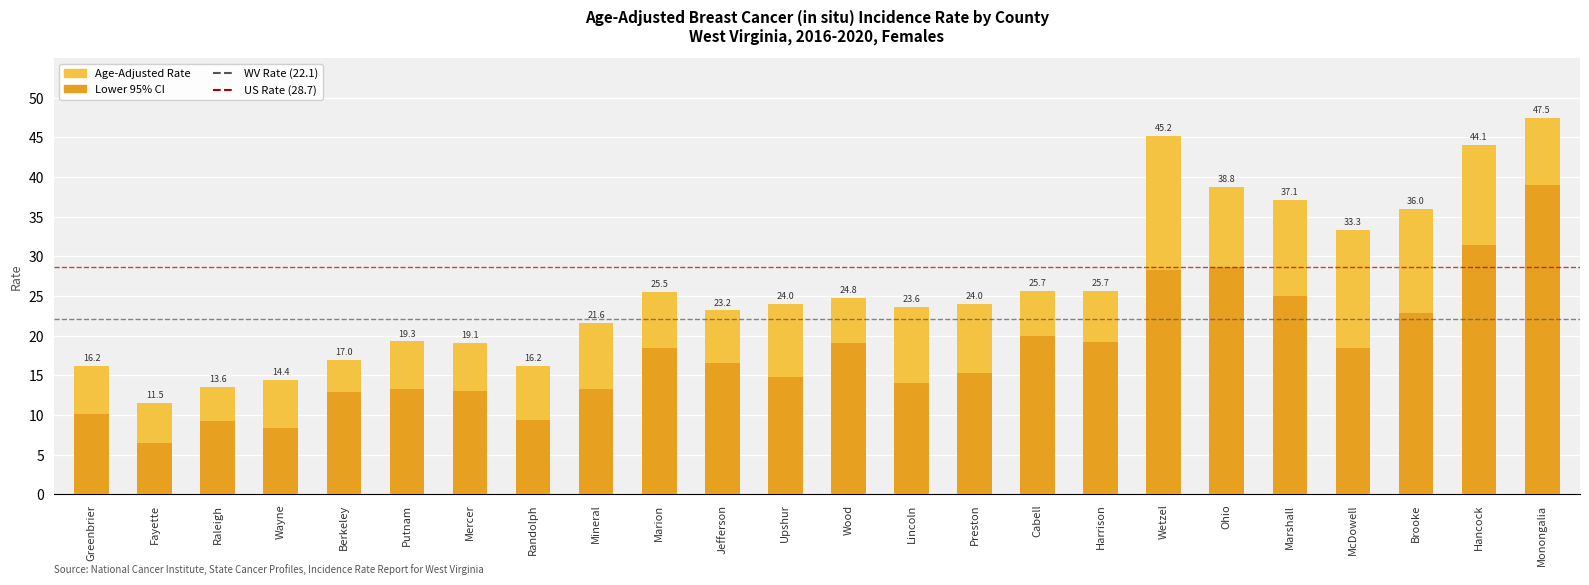

Reading left to right, extract all data points from this chart.

Age-Adjusted Rate: 16.2	11.5	13.6	14.4	17.0	19.3	19.1	16.2	21.6	25.5	23.2	24.0	24.8	23.6	24.0	25.7	25.7	45.2	38.8	37.1	33.3	36.0	44.1	47.5
Lower 95% CI: 10.1	6.5	9.2	8.4	12.9	13.3	13.0	9.4	13.3	18.4	16.6	14.8	19.1	14.0	15.3	20.0	19.2	28.3	28.7	25.0	18.5	22.9	31.5	39.0